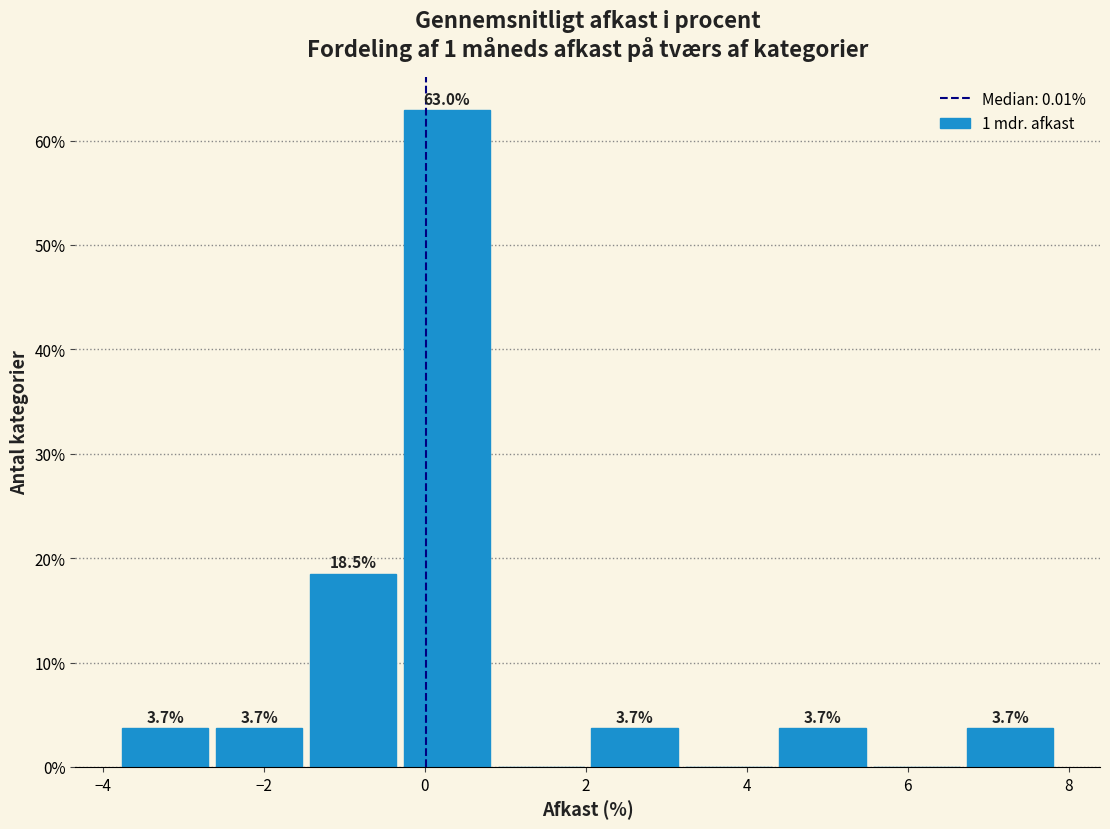

Over which range of the x-axis is the bar tallest?

-0.2 to 1.0